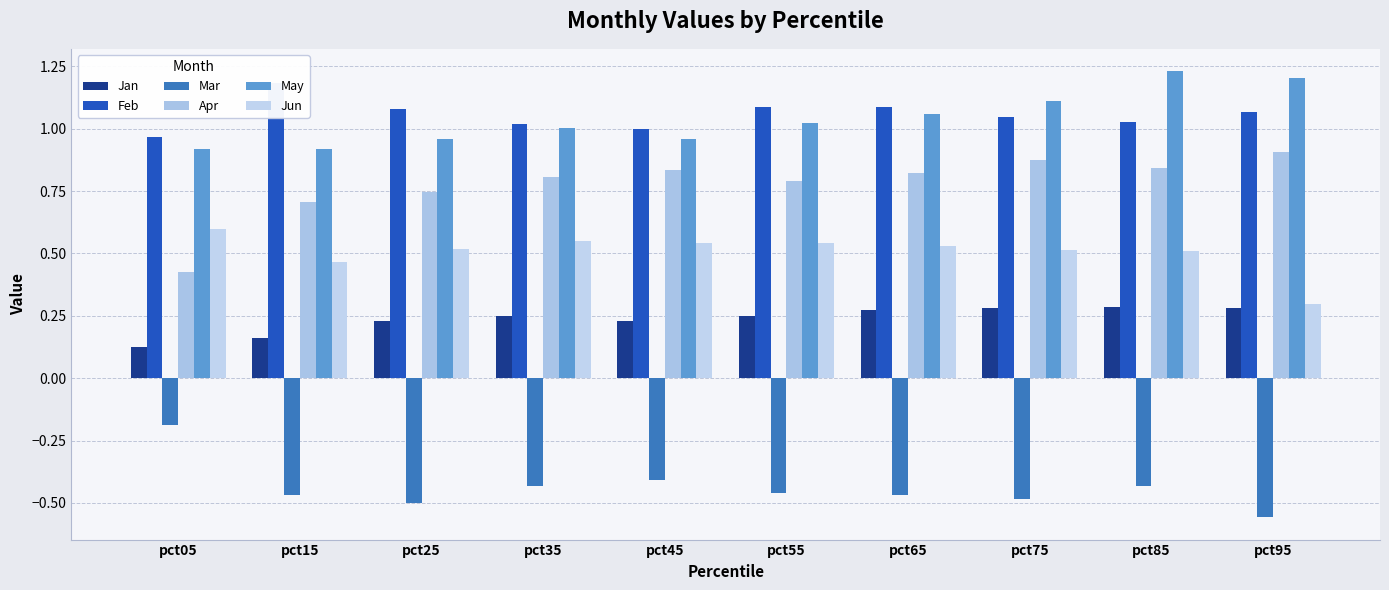

Is it true that May equals 1.0 at pct35?

True